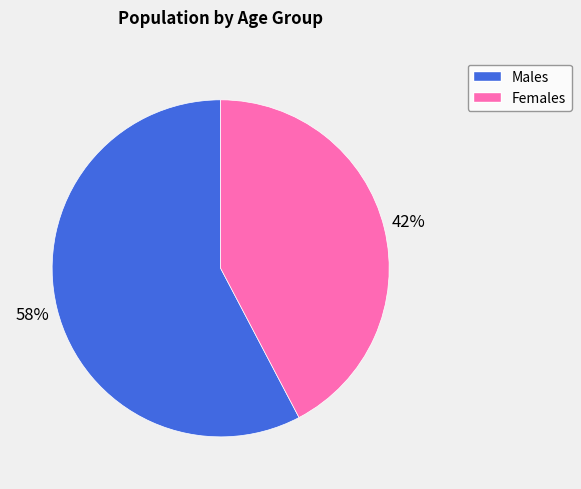

Is there a majority slice in this chart?

Yes